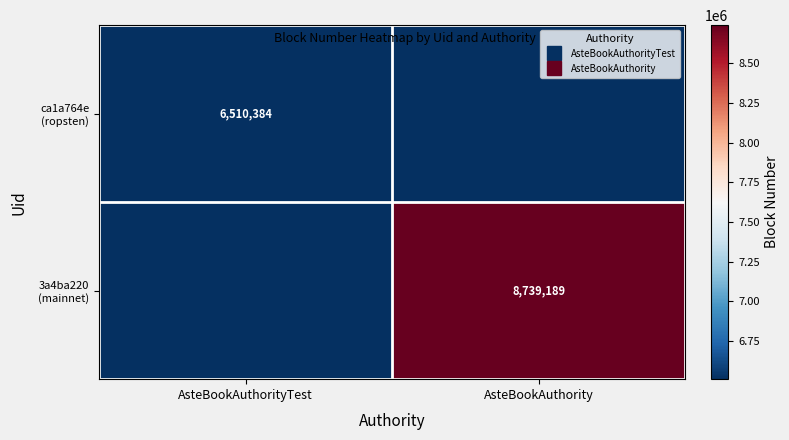

The value of 3a4ba220 (mainnet) at AsteBookAuthority is 3865084. True or false?

False